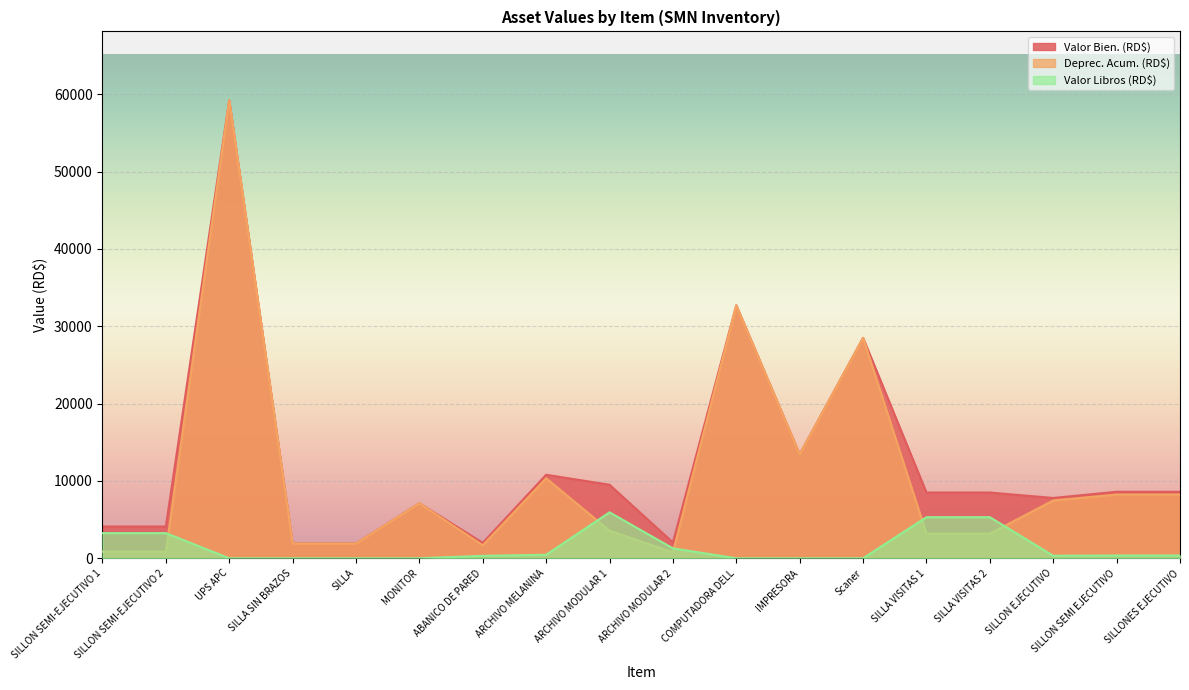

What is the total value across all series at UPS APC?

118501.0